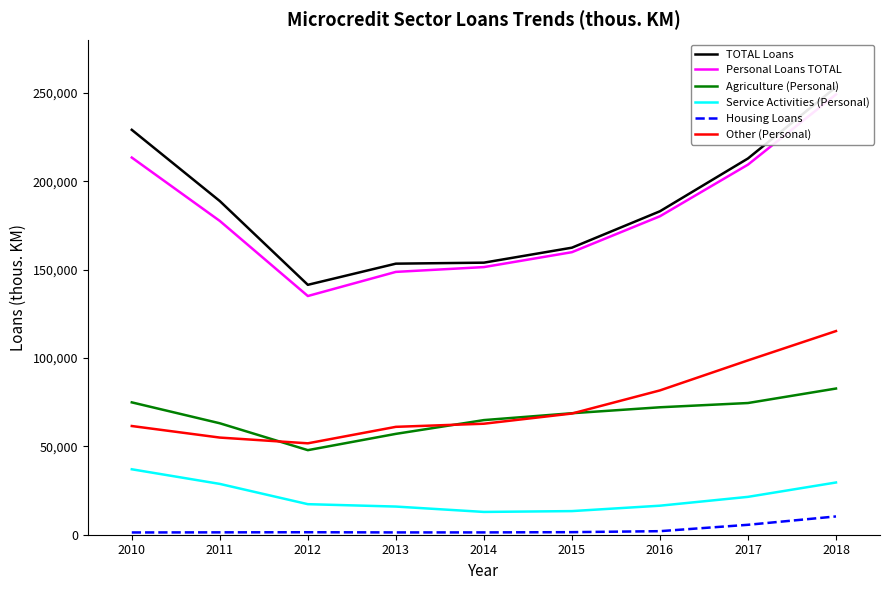

What is the maximum value for Housing Loans?

10344